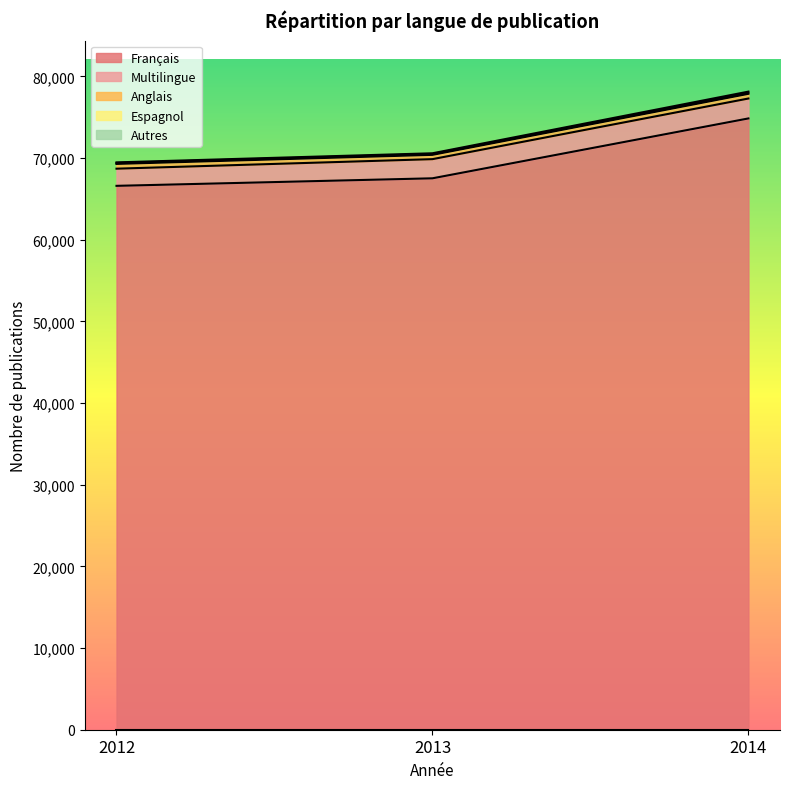

At 2013, list the series in order from smallest to largest.

Autres, Espagnol, Anglais, Multilingue, Français